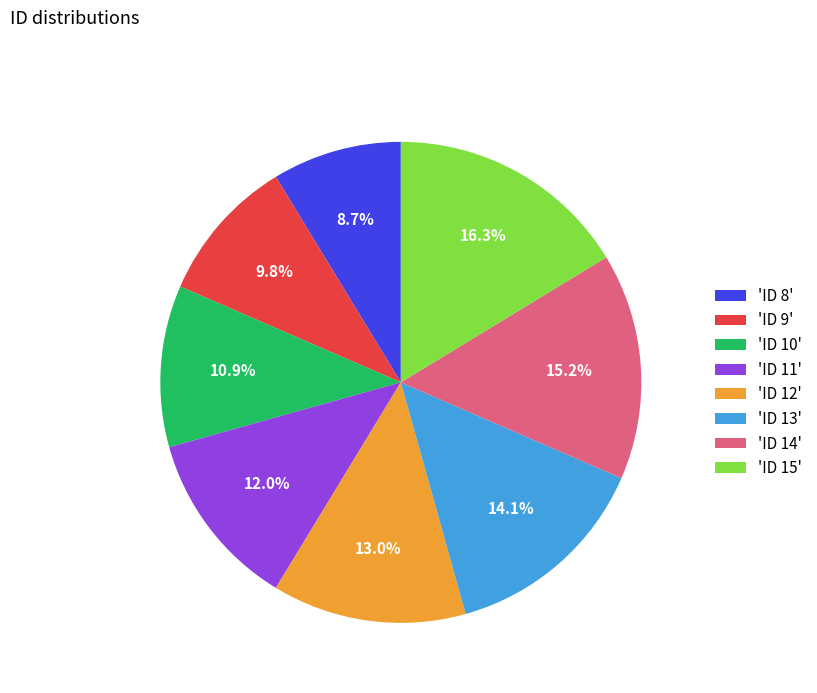

To the nearest percent, what is the difference between the largest and smallest slice percentages?

8%